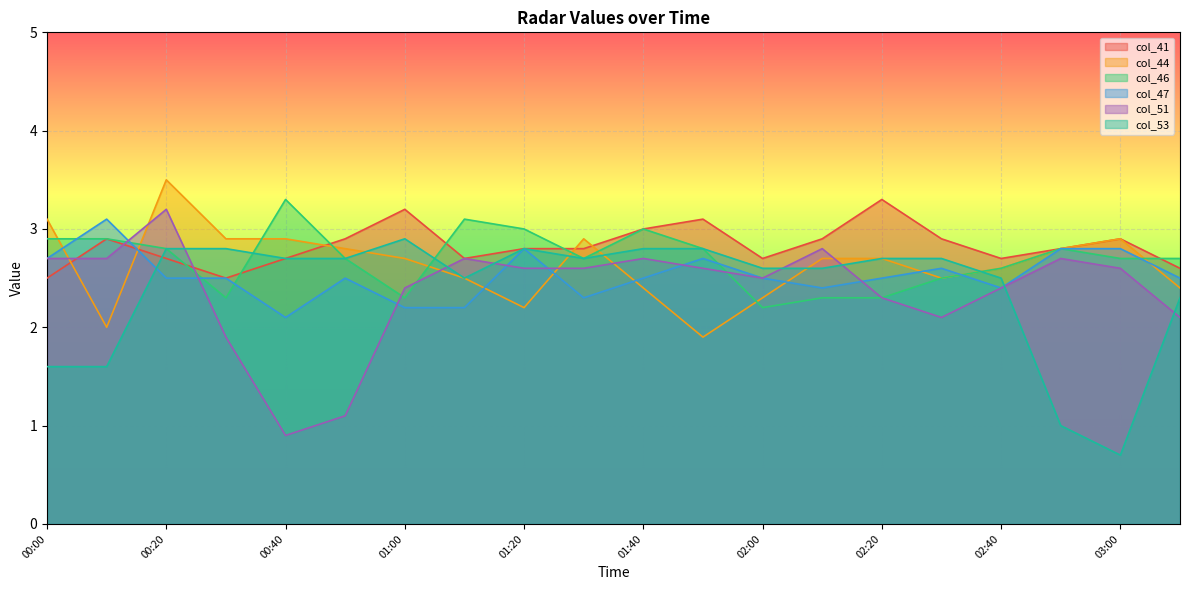

How many col_41 values are between 2 and 3?

17